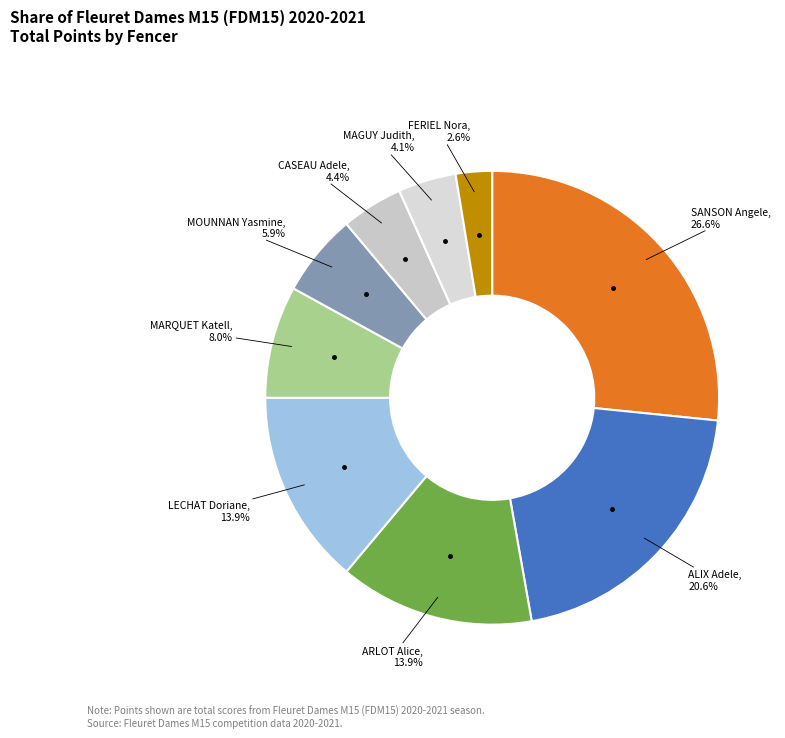

Count the number of slices in the pie.

9